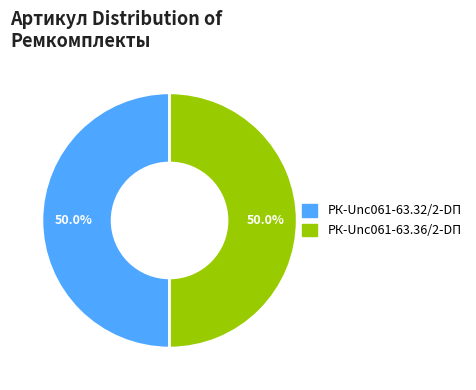

How many segments does this pie chart have?

2